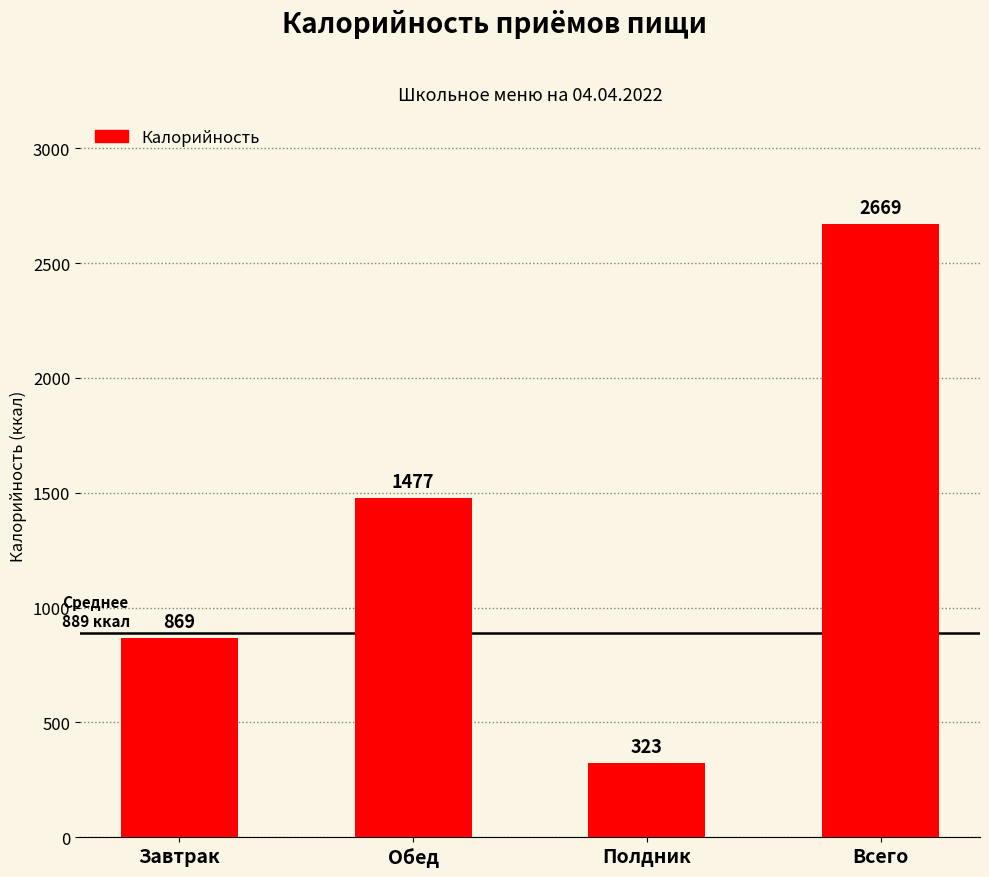

Does the chart contain stacked bars?

No